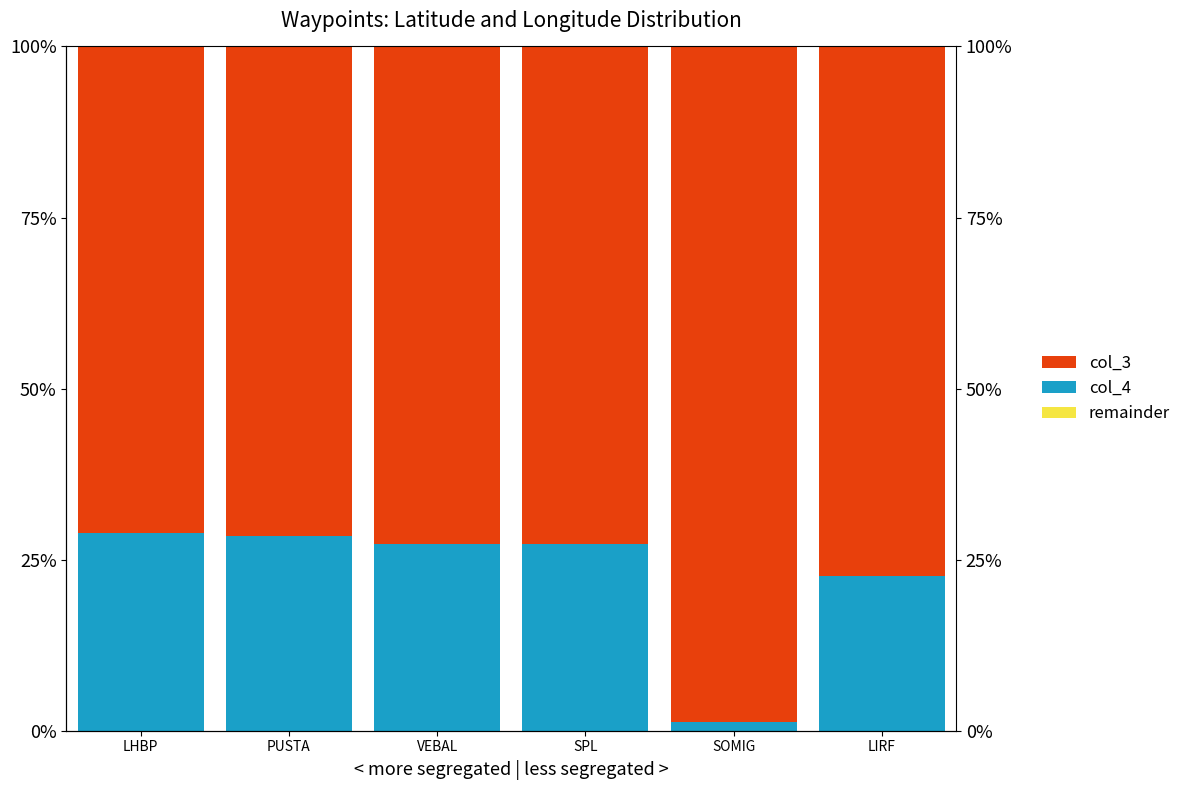

Which category has the lowest value in the col_3 series?

LHBP